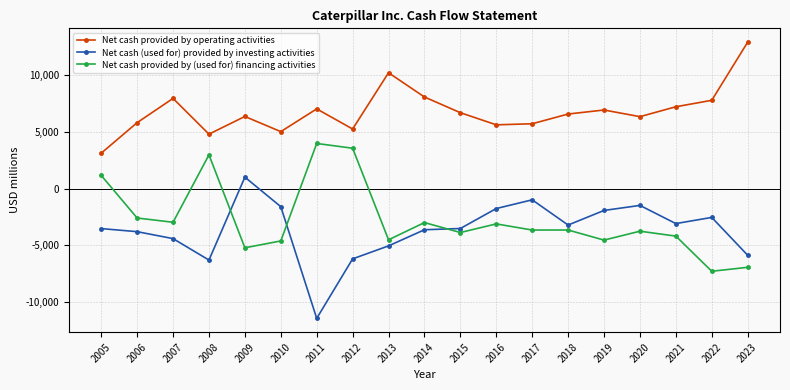

What is the difference between the highest and lowest values at 2011?

18437